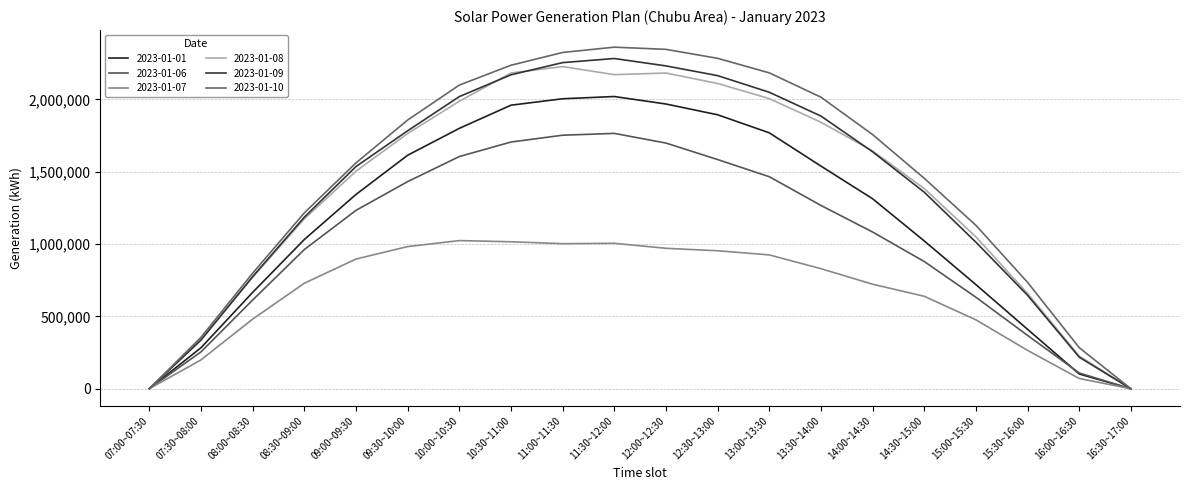

Is this an area chart (filled region under the line)?

No